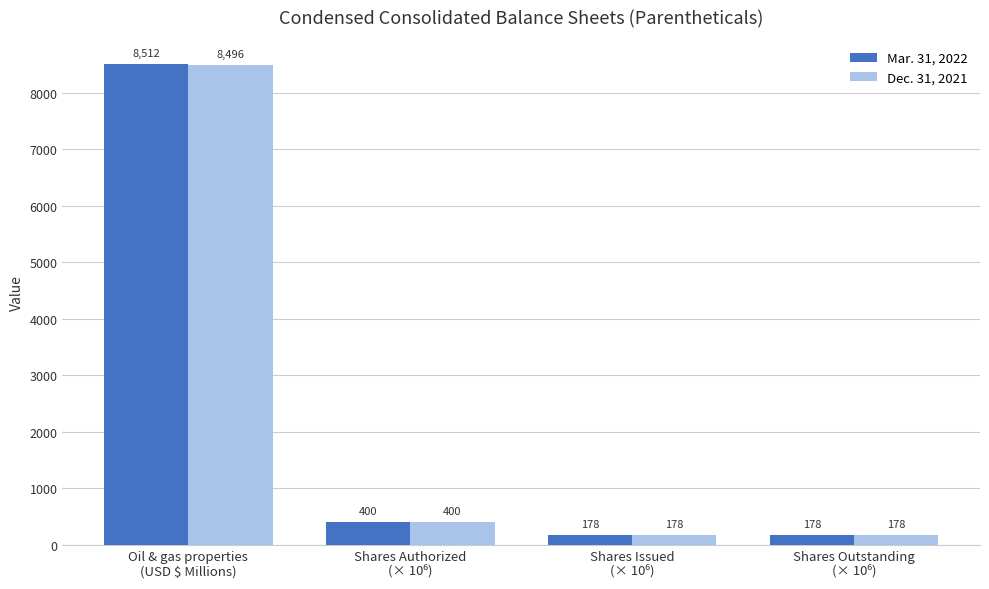

List the series in order of their peak value, highest first.

Mar. 31, 2022, Dec. 31, 2021